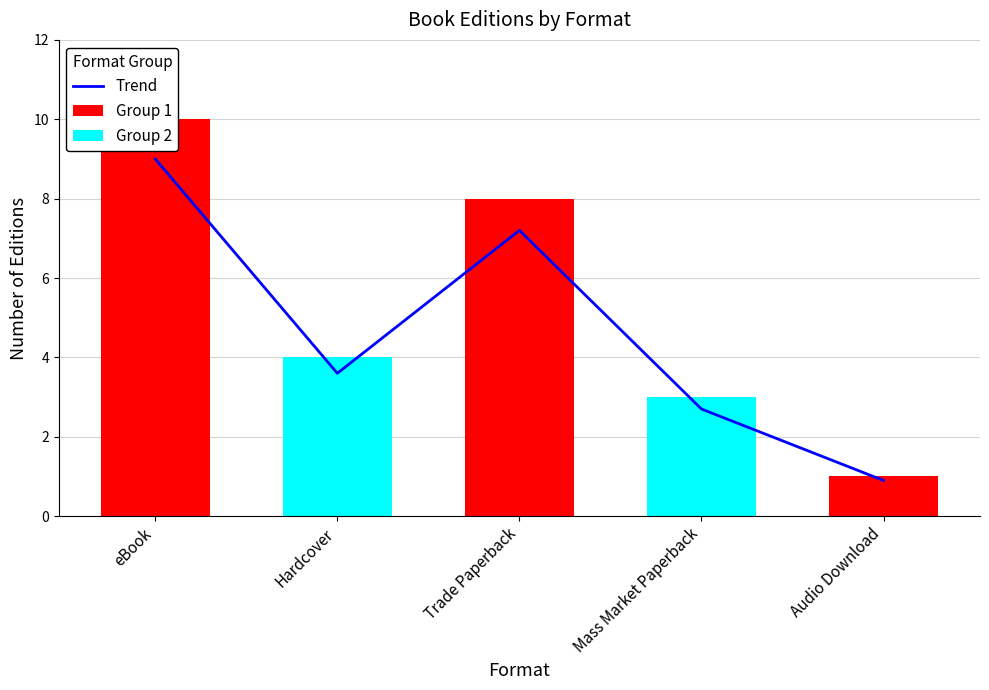

What is the smallest value displayed?

0.9